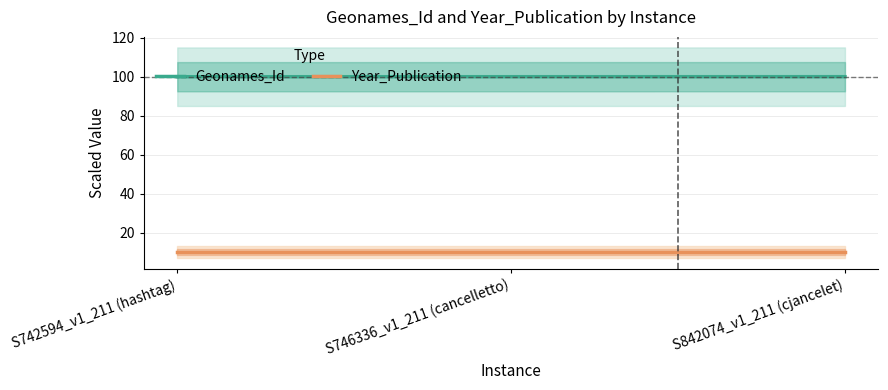

Is this an area chart (filled region under the line)?

No